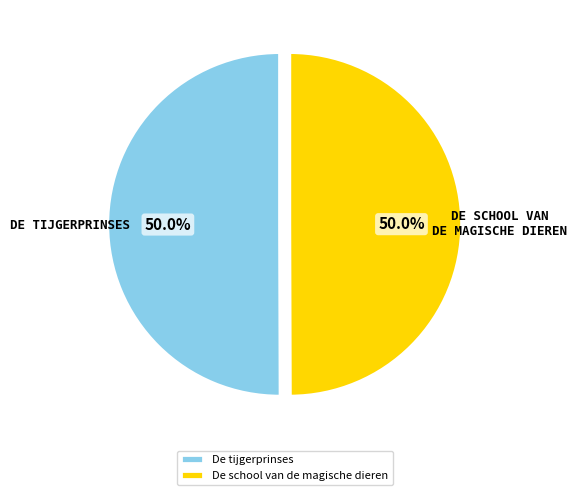

Combined, what portion of the pie is De school van de magische dieren and De tijgerprinses?

100.0%